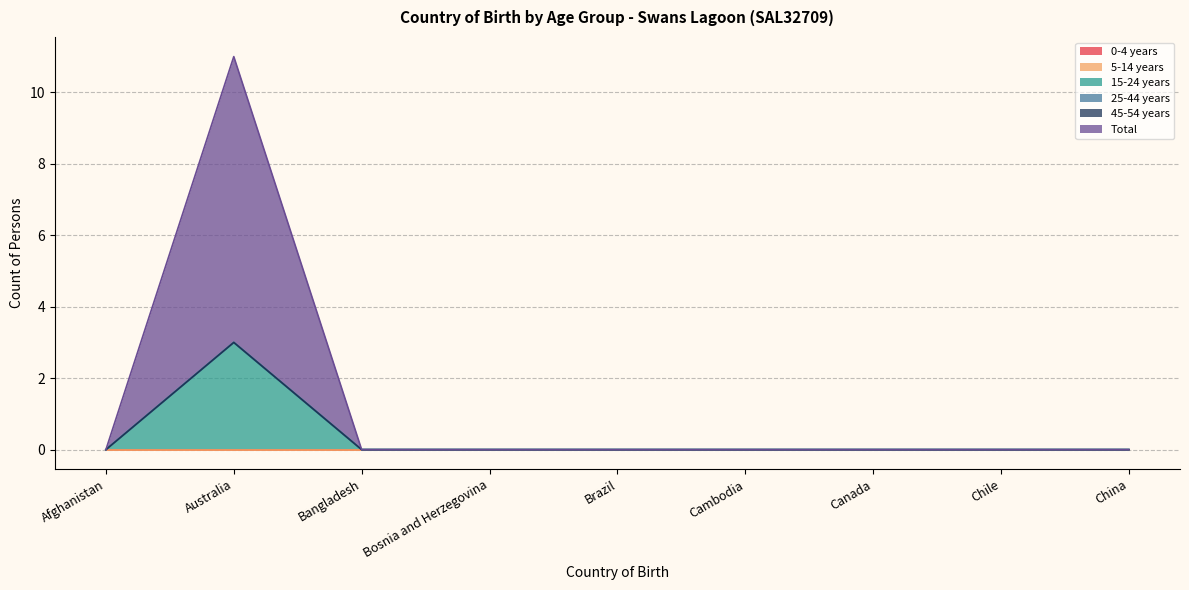

The value of 15-24 years at Australia is 3. True or false?

True